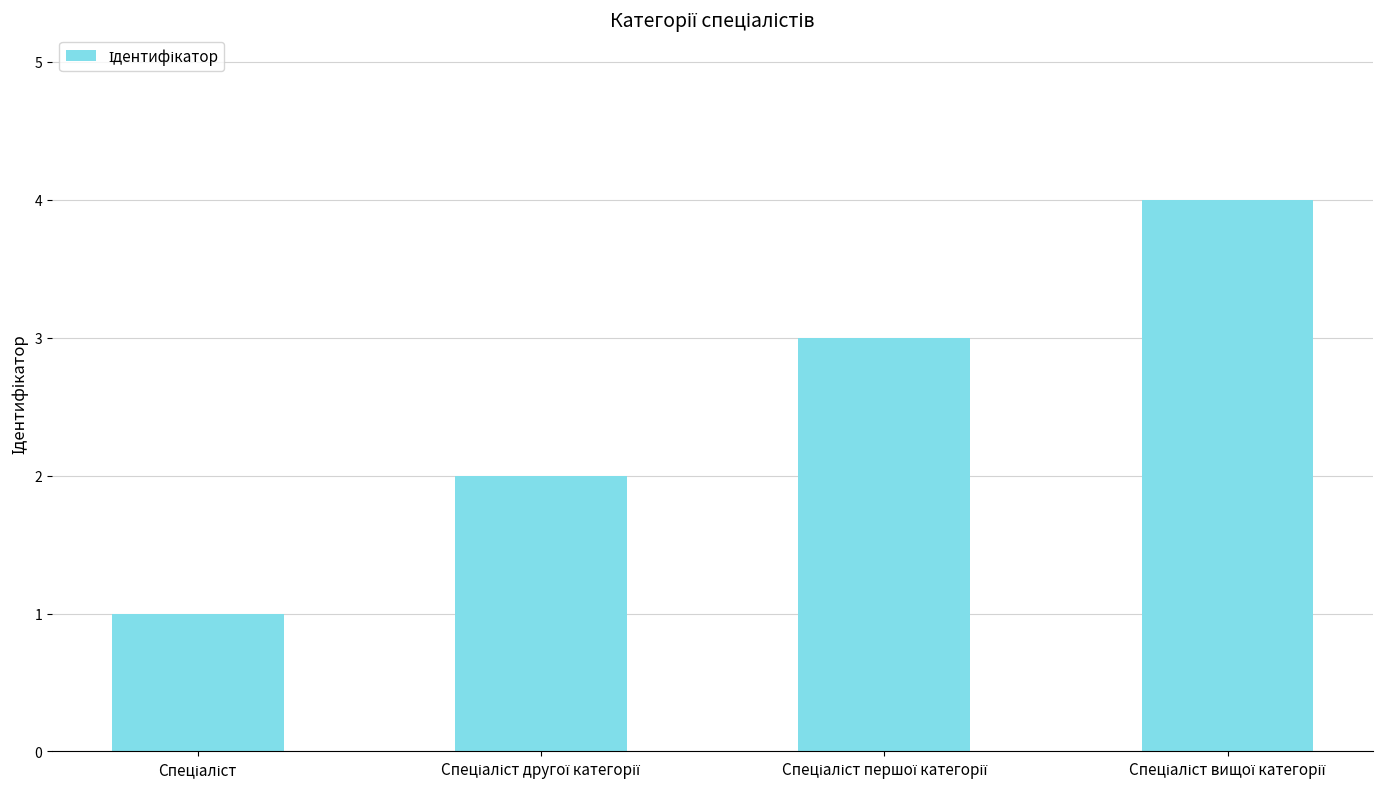

What is the maximum value shown in the chart?

4